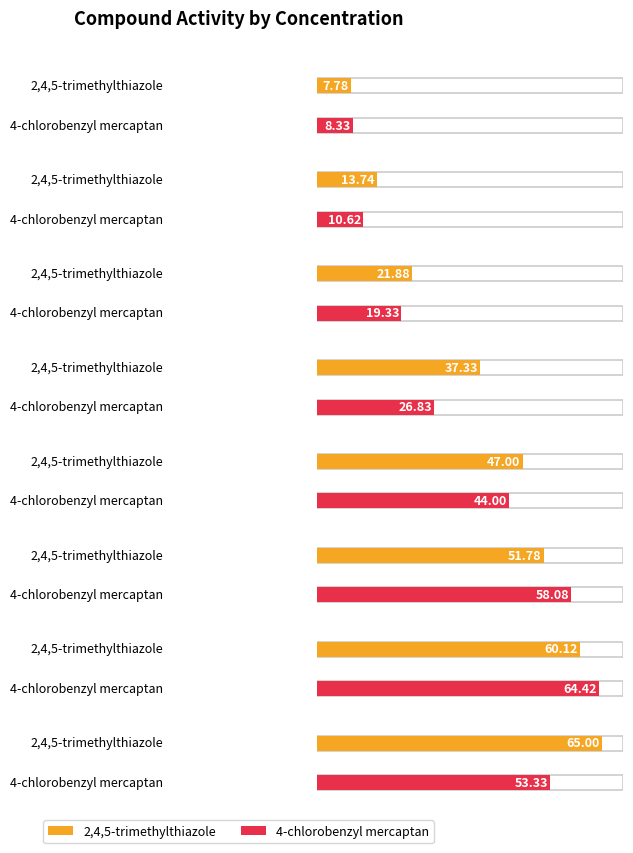

Which series has the largest total across all categories?

2,4,5-trimethylthiazole